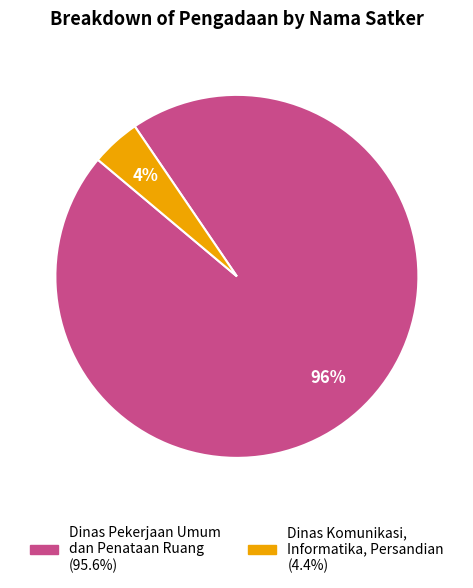

To the nearest percent, what is the average slice percentage?

50%